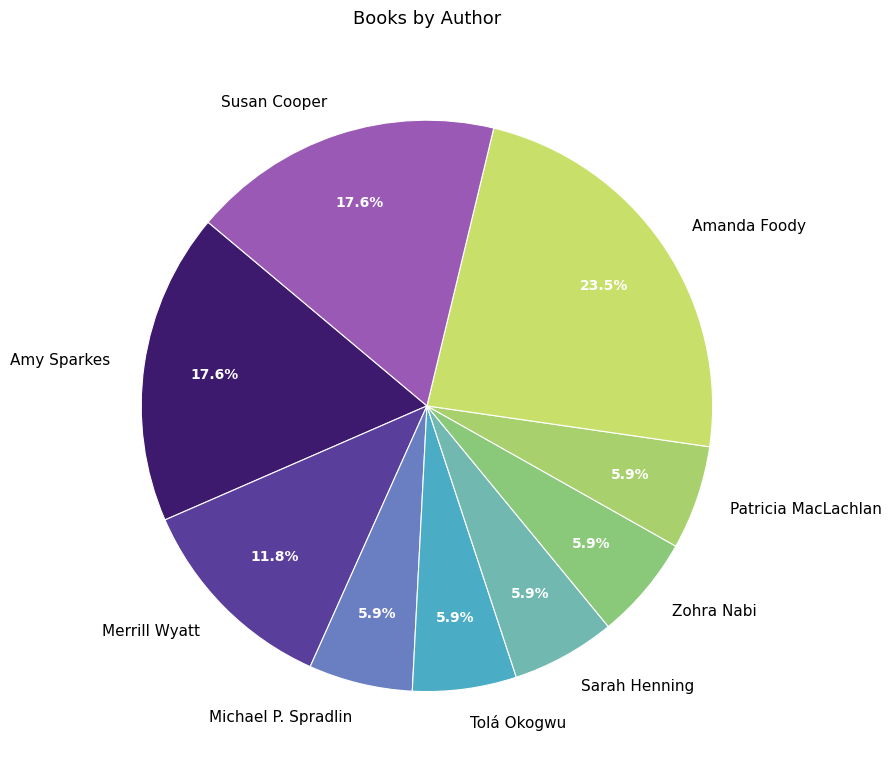

To the nearest percent, what portion does Tolá Okogwu represent?

6%